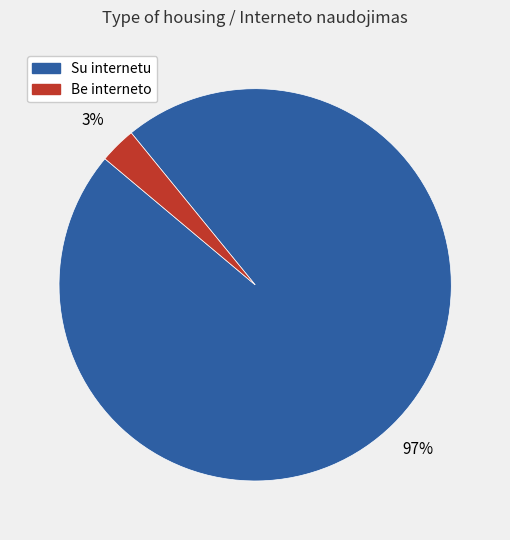

Is there any slice that represents more than half of the pie?

Yes